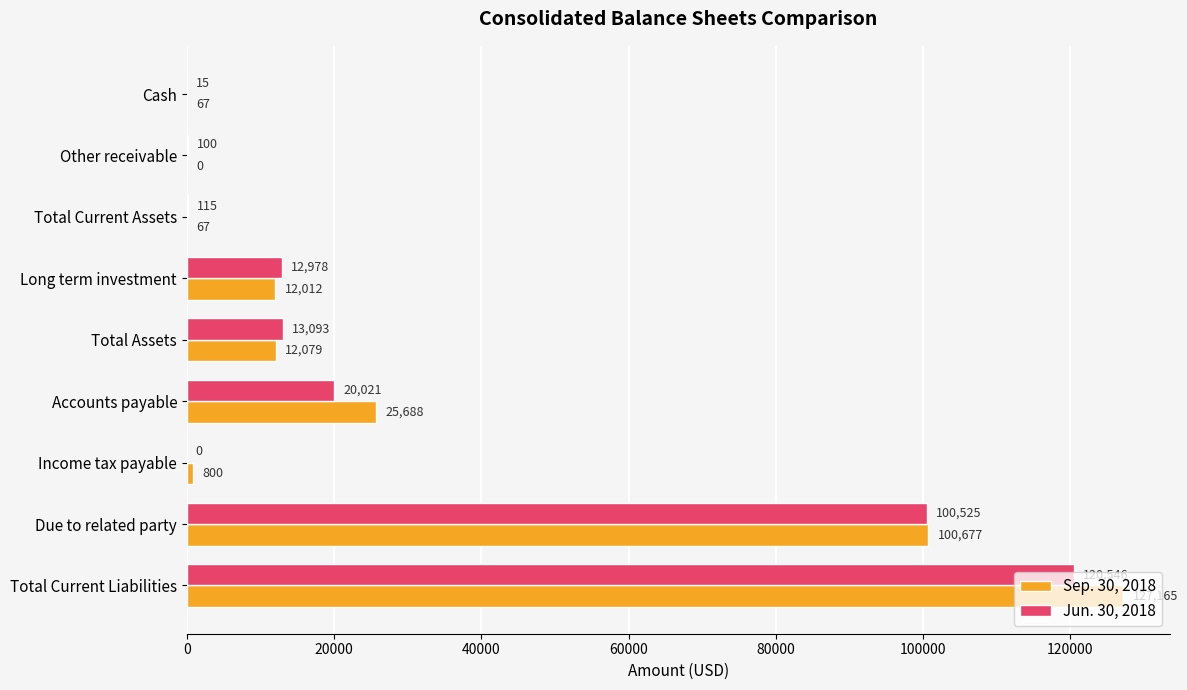

What is the maximum value shown in the chart?

127165